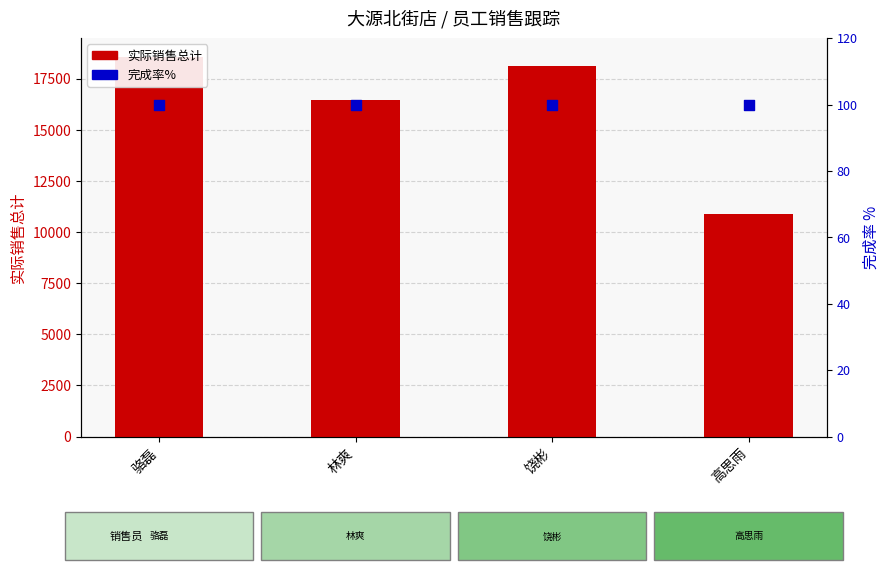

What are all the series names shown in the legend?

实际销售总计, 完成率%